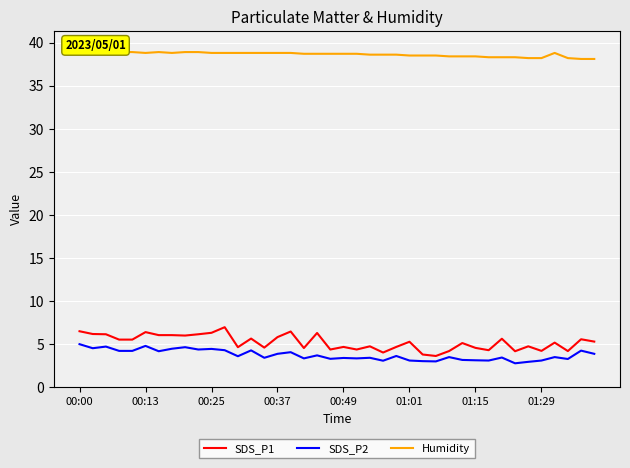

What is the greatest value displayed?

39.5